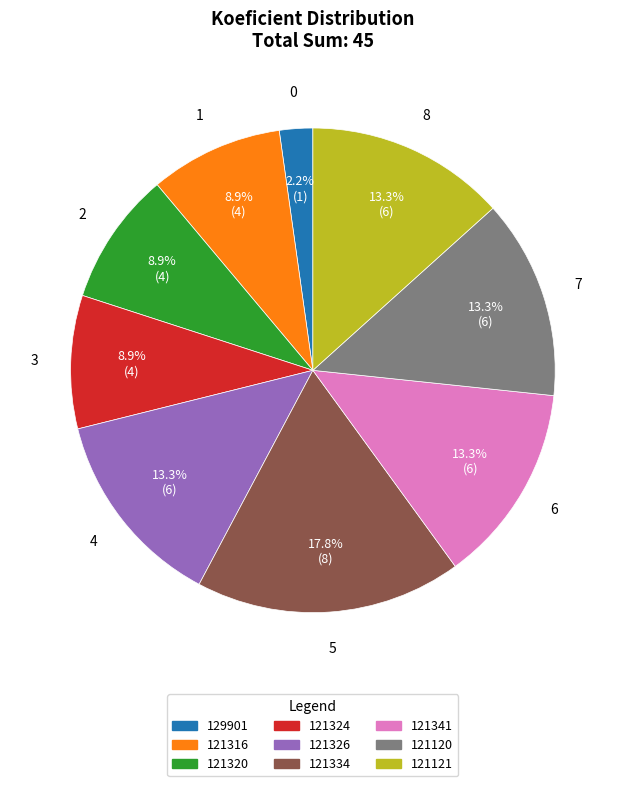

To the nearest percent, what is the difference between the largest and smallest slice percentages?

16%